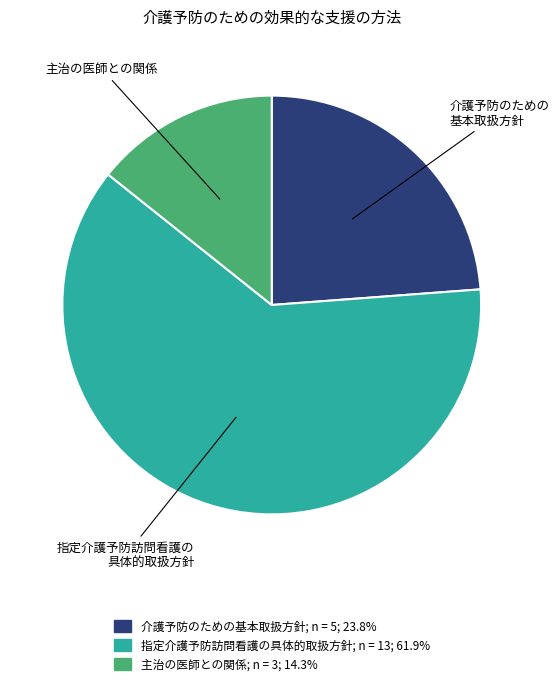

Count the number of slices in the pie.

3